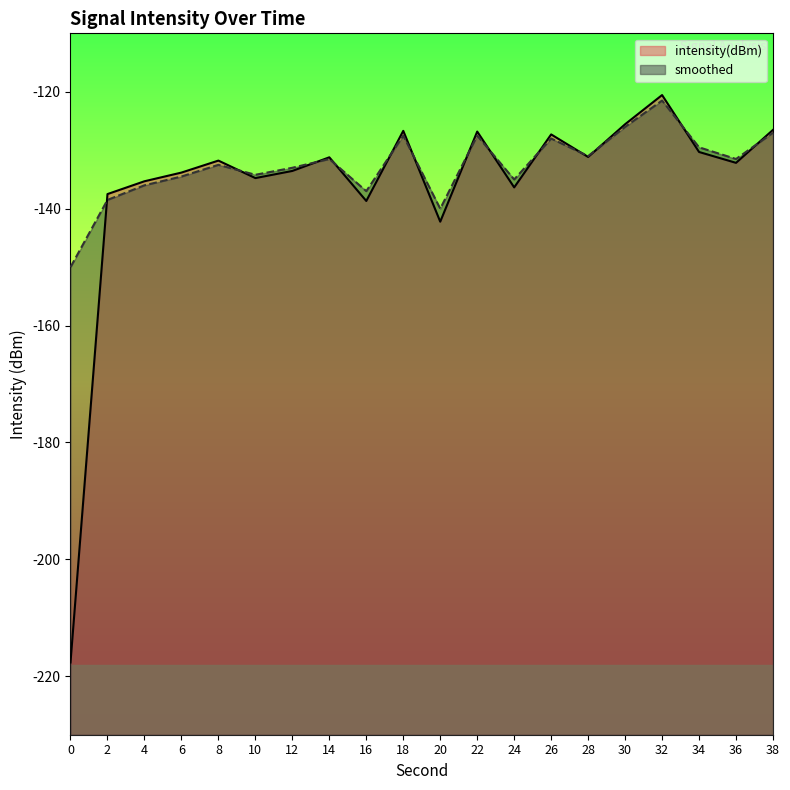

List the series in order of their peak value, lowest first.

smoothed, intensity(dBm)